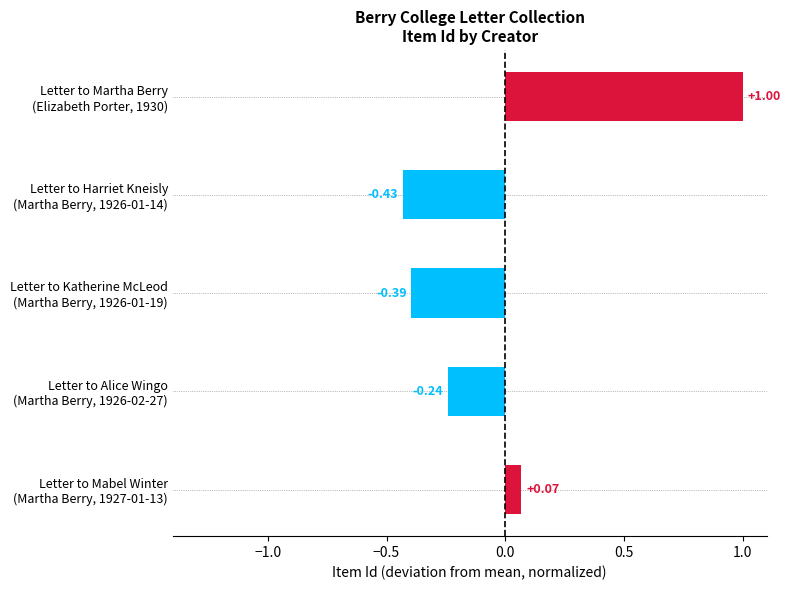

What is the difference between the maximum and minimum values?

1.4